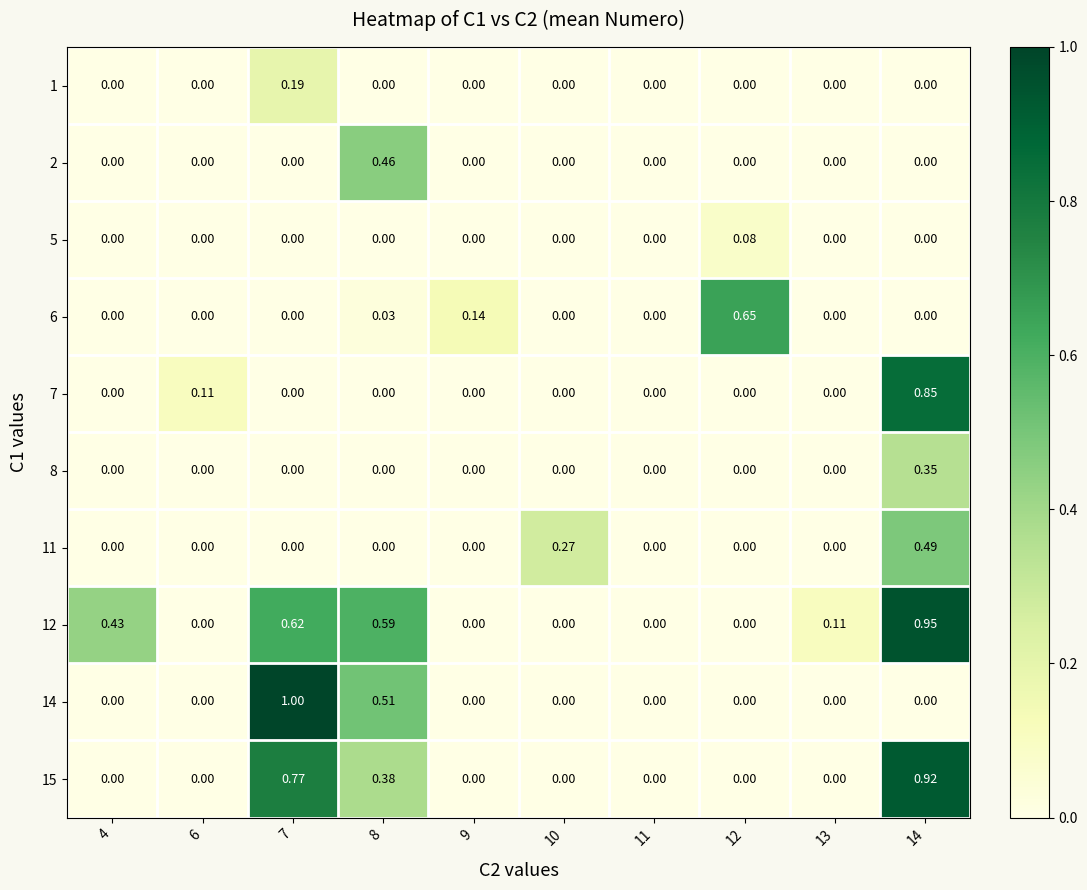

Is the value of 12 at 4 greater than the value of 11 at 4?

Yes